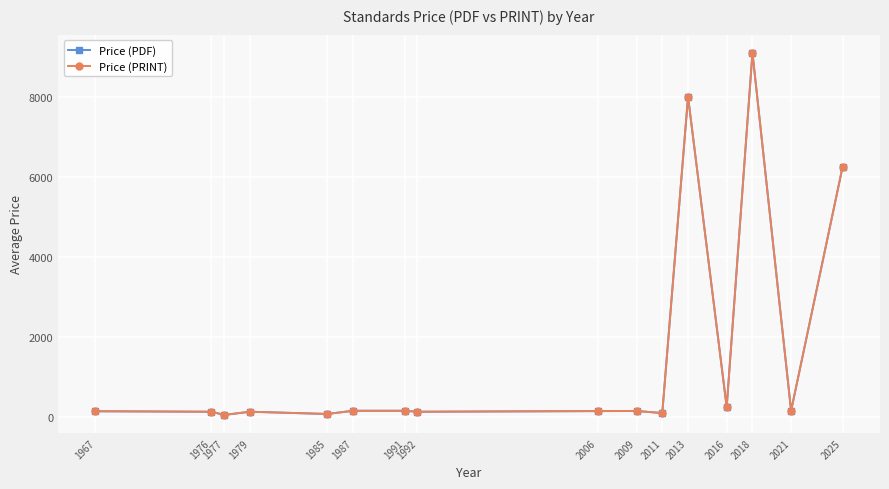

How many series are shown in this chart?

2